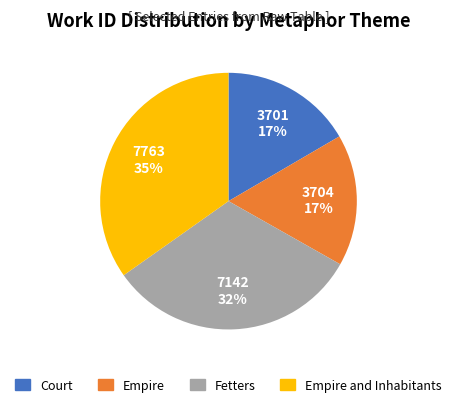

To the nearest percent, what is the difference between the largest and smallest slice percentages?

18%